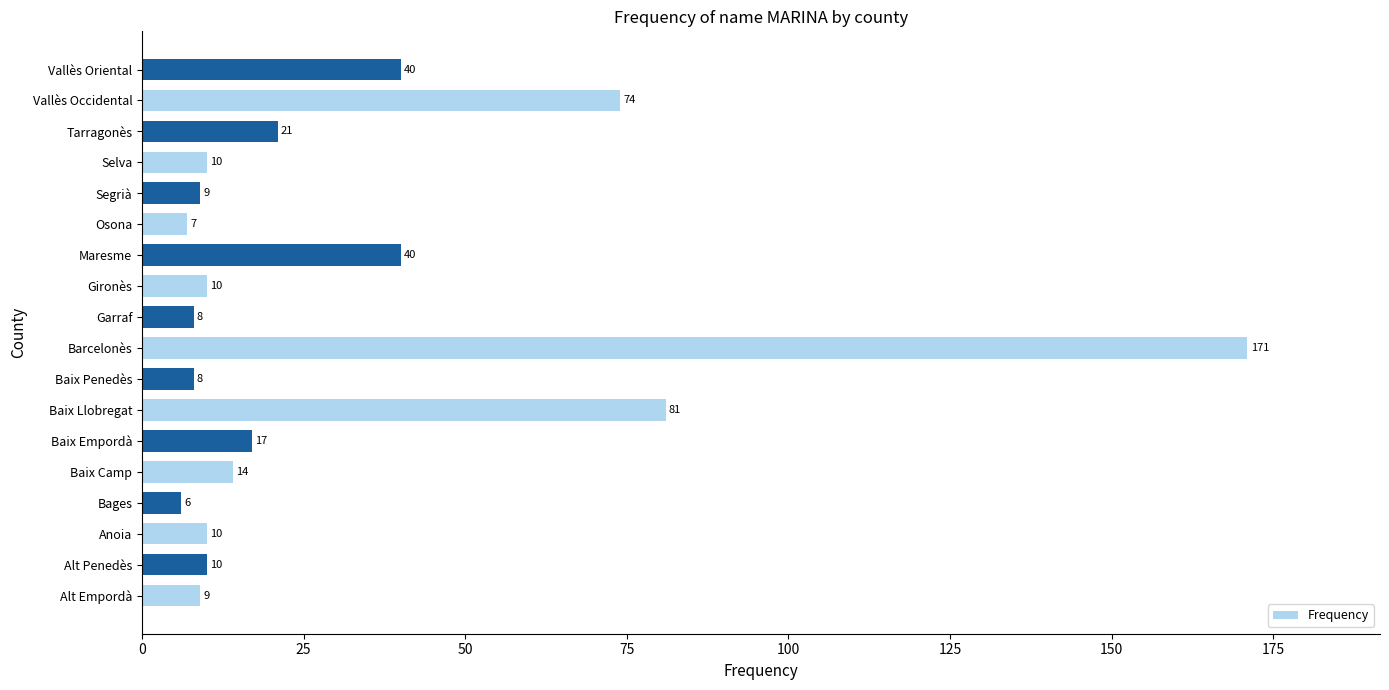

Does the chart contain any negative values?

No